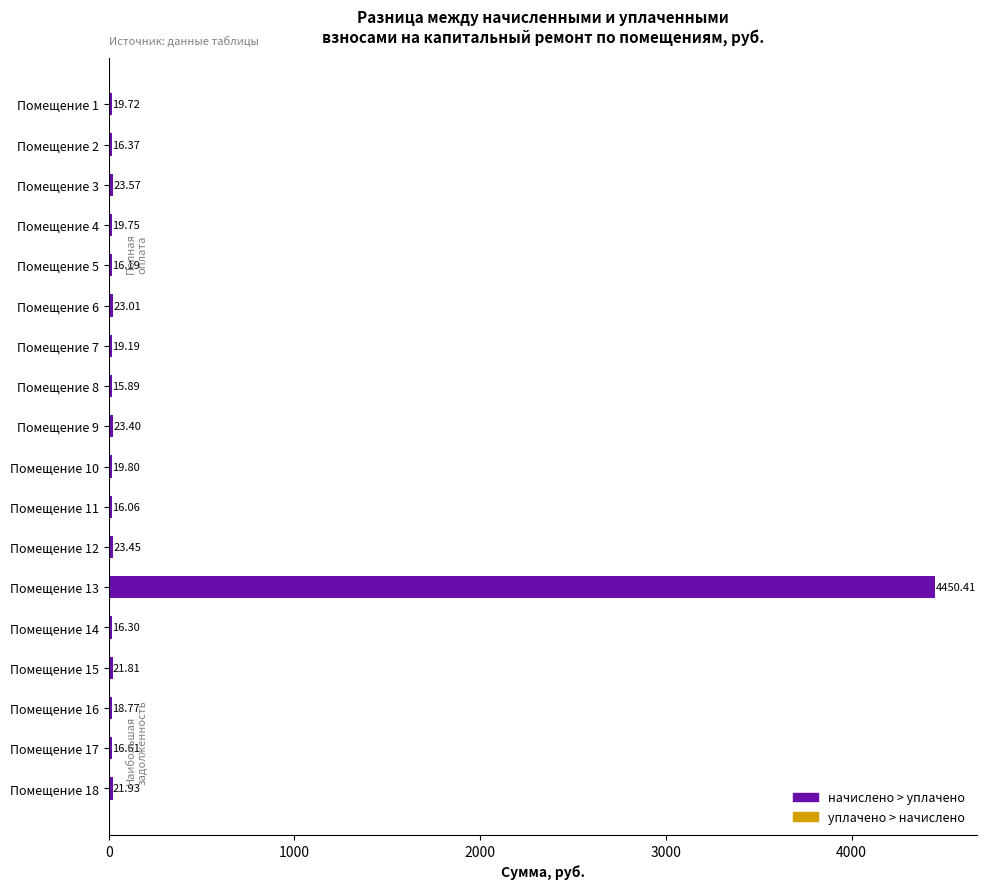

What is the difference between the second highest and second lowest values?

7.5